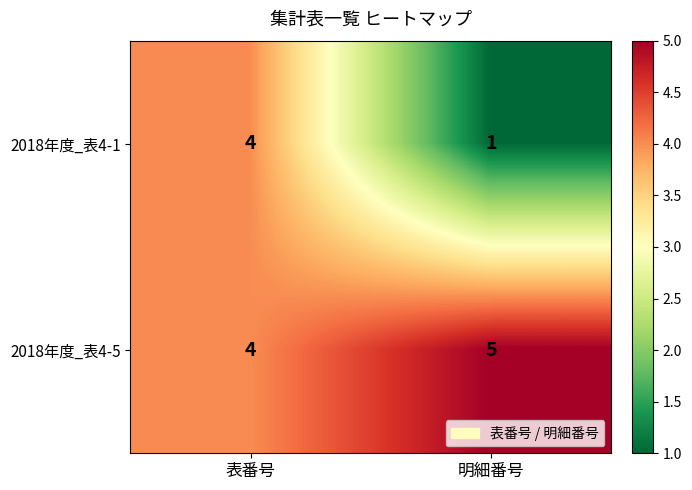

What value does the 2018年度_表4-5 series have at 表番号?

4